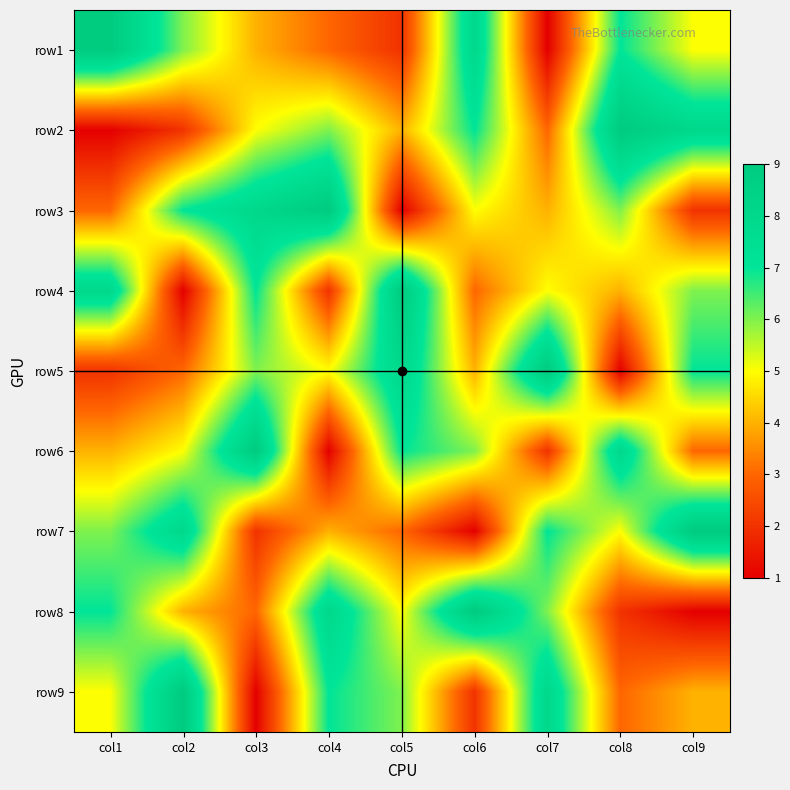

Rank the series at col2 from lowest to highest value.

row4, row2, row5, row8, row6, row1, row3, row7, row9